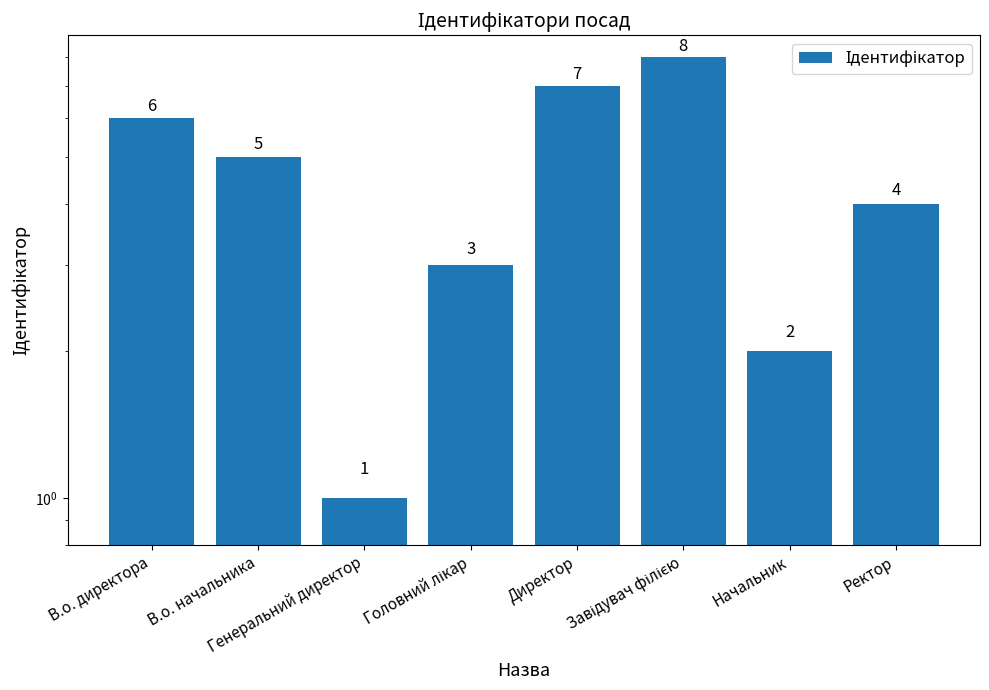

What is the difference between the values at Начальник and В.о. начальника?

3